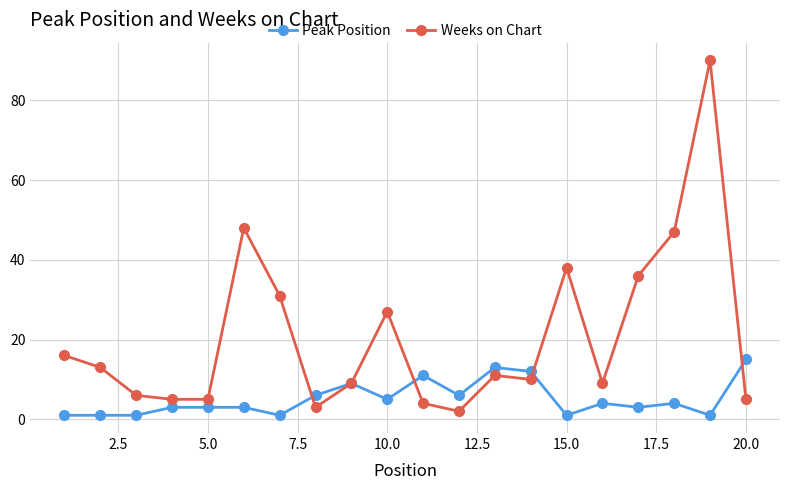

Is this an area chart (filled region under the line)?

No